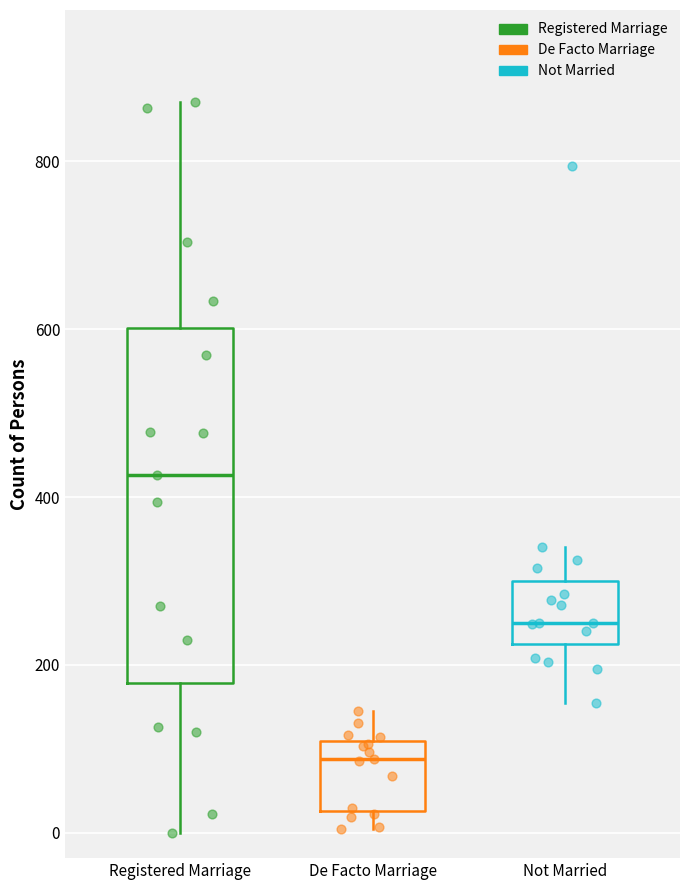

Which box has the lowest median line?

De Facto Marriage